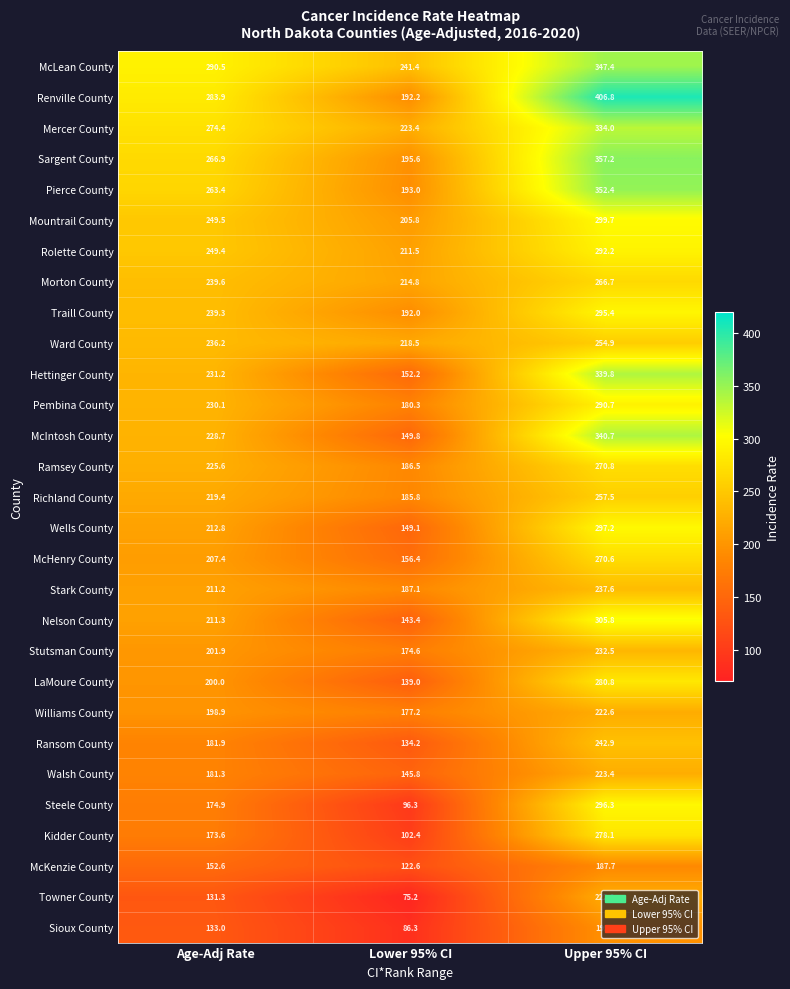

What is the difference between the highest and lowest values at Upper 95% CI?

219.1